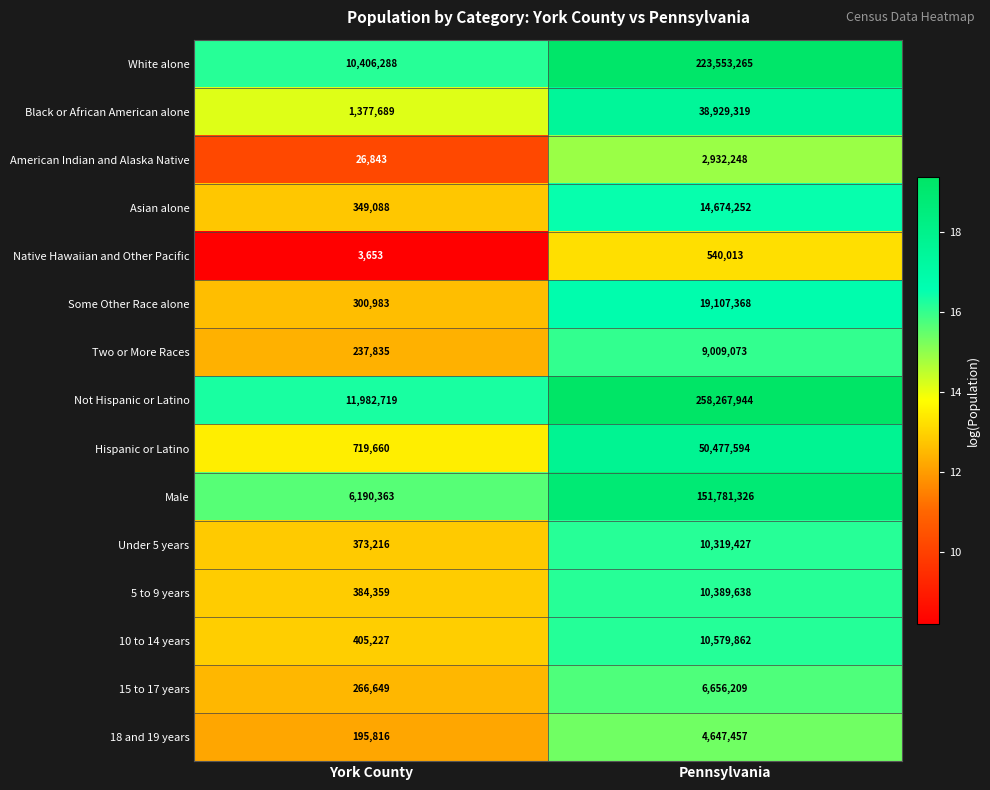

Reading left to right, extract all data points from this chart.

White alone: York County=10406288	Pennsylvania=223553265
Black or African American alone: York County=1377689	Pennsylvania=38929319
American Indian and Alaska Native: York County=26843	Pennsylvania=2932248
Asian alone: York County=349088	Pennsylvania=14674252
Native Hawaiian and Other Pacific: York County=3653	Pennsylvania=540013
Some Other Race alone: York County=300983	Pennsylvania=19107368
Two or More Races: York County=237835	Pennsylvania=9009073
Not Hispanic or Latino: York County=11982719	Pennsylvania=258267944
Hispanic or Latino: York County=719660	Pennsylvania=50477594
Male: York County=6190363	Pennsylvania=151781326
Under 5 years: York County=373216	Pennsylvania=10319427
5 to 9 years: York County=384359	Pennsylvania=10389638
10 to 14 years: York County=405227	Pennsylvania=10579862
15 to 17 years: York County=266649	Pennsylvania=6656209
18 and 19 years: York County=195816	Pennsylvania=4647457